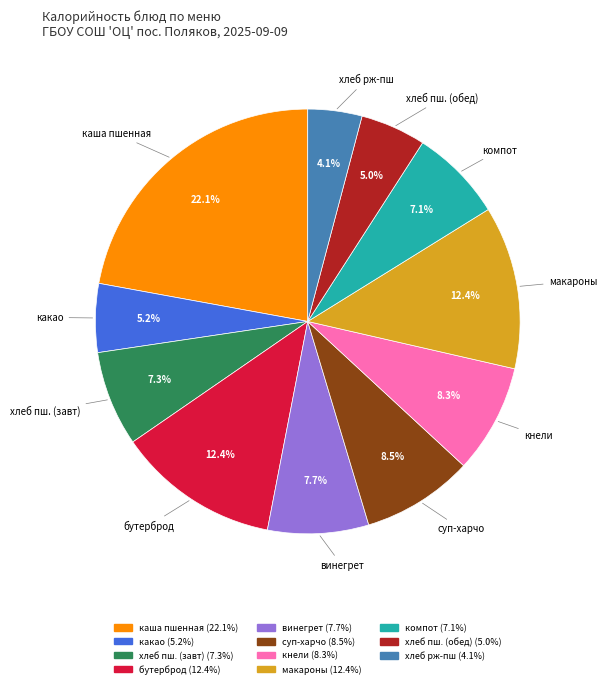

To the nearest percent, what is the average slice percentage?

9%